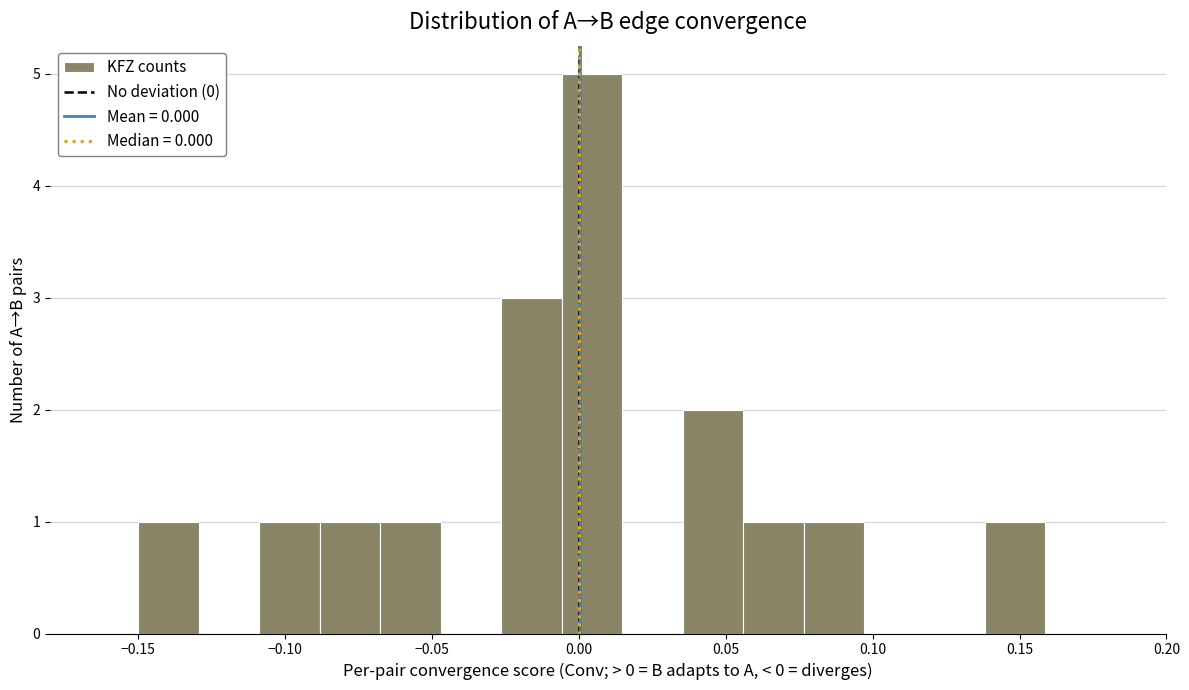

Reading left to right, list every bar in this chart as the range it spans on the x-axis followed by its height. Neither the bar edges nor the heights are printed on the chart, so give them approximately, as read against the axes.

-0.150 to -0.130: 1
-0.130 to -0.110: 0
-0.110 to -0.090: 1
-0.090 to -0.070: 1
-0.070 to -0.045: 1
-0.045 to -0.025: 0
-0.025 to -0.005: 3
-0.005 to 0.015: 5
0.015 to 0.035: 0
0.035 to 0.055: 2
0.055 to 0.075: 1
0.075 to 0.095: 1
0.095 to 0.120: 0
0.120 to 0.140: 0
0.140 to 0.160: 1
0.160 to 0.180: 0
0.180 to 0.200: 0